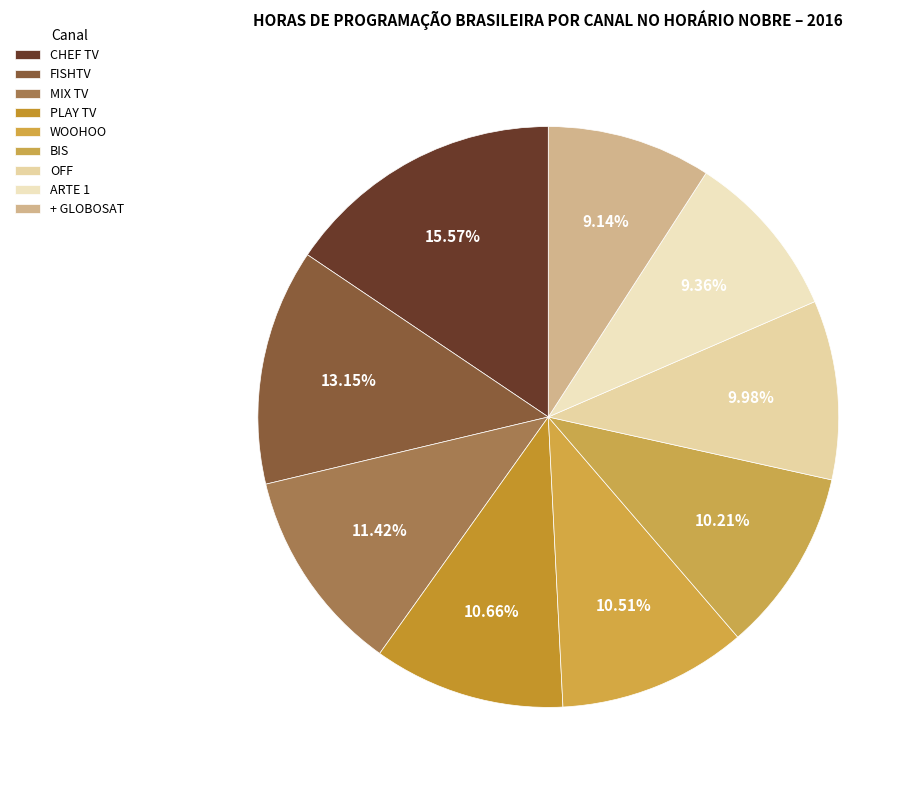

Is there a majority slice in this chart?

No